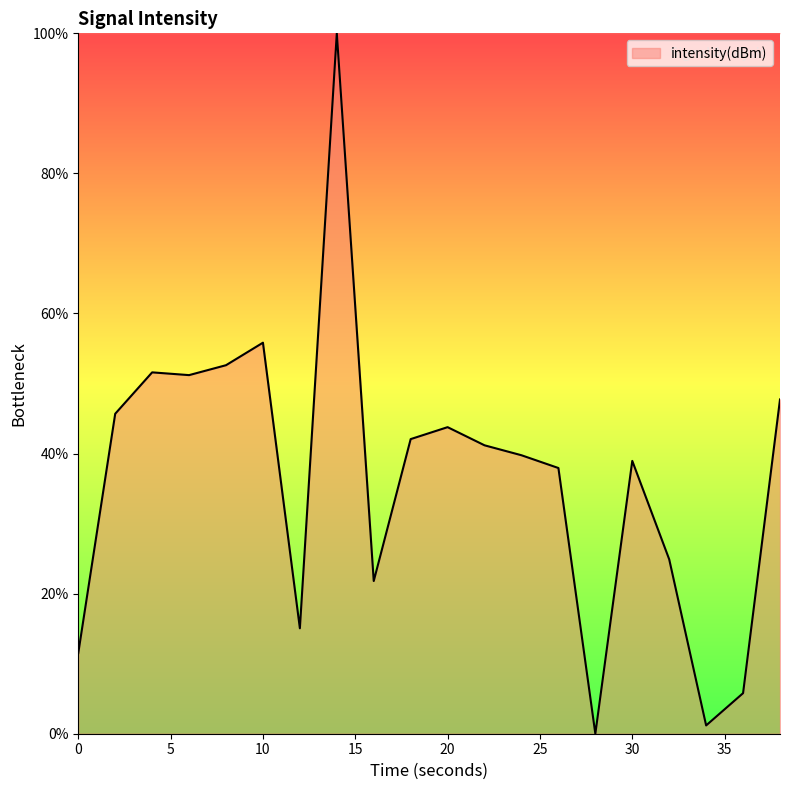

How many distinct data groups are displayed?

1